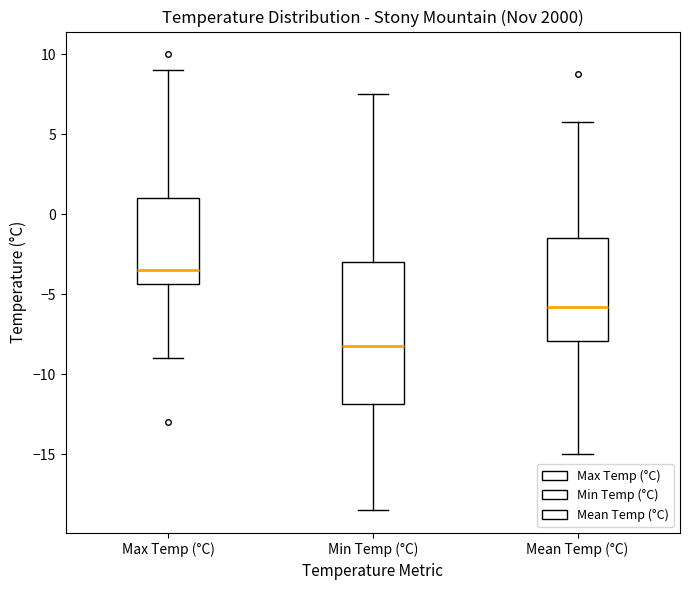

Where is the lower edge of the box for Mean Temp (°C) on the y-axis? The values are not printed on the chart, so give them approximately, as read against the axis.

-8.0